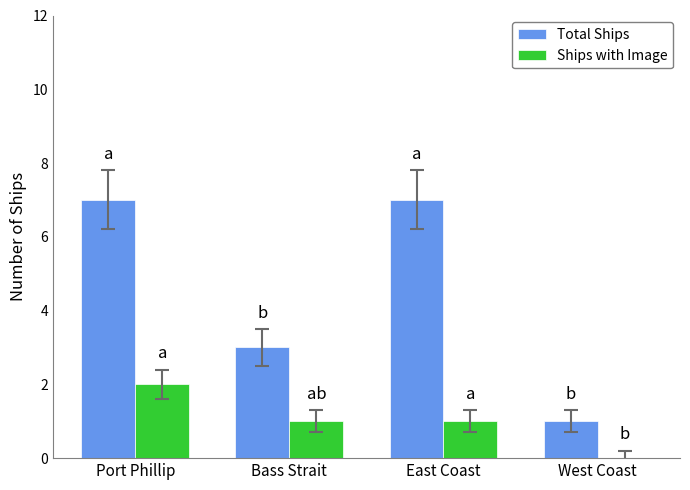

What are all the series names shown in the legend?

Total Ships, Ships with Image